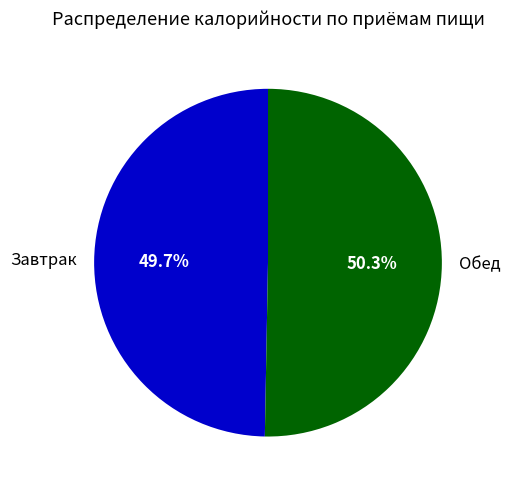

How much of the chart is everything except Завтрак?

50.3%